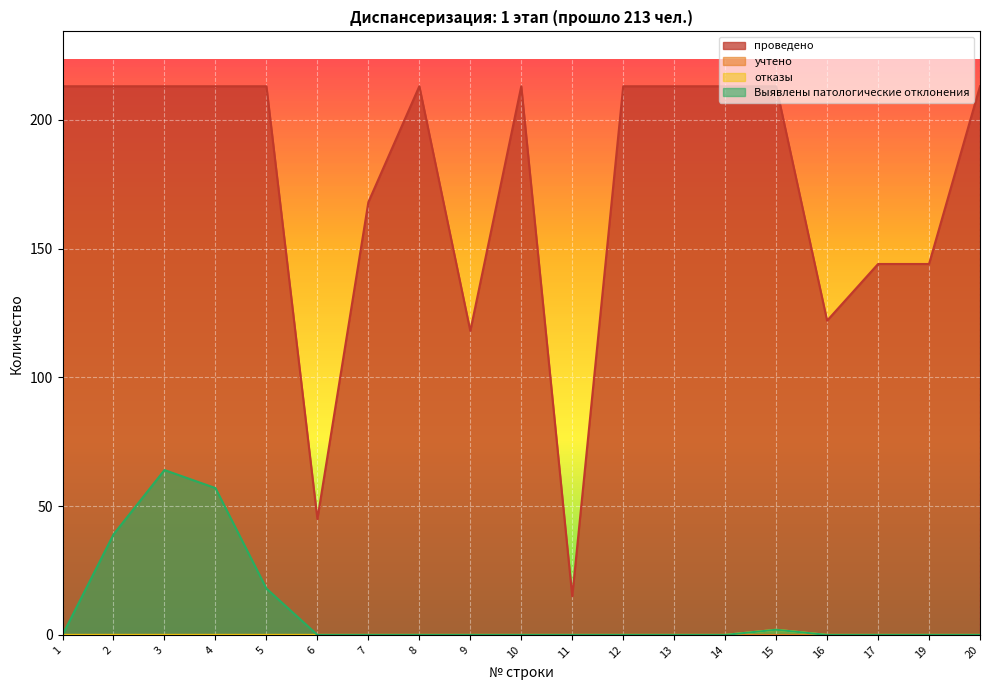

At 4, list the series in order from smallest to largest.

отказы, Выявлены патологические отклонения, проведено